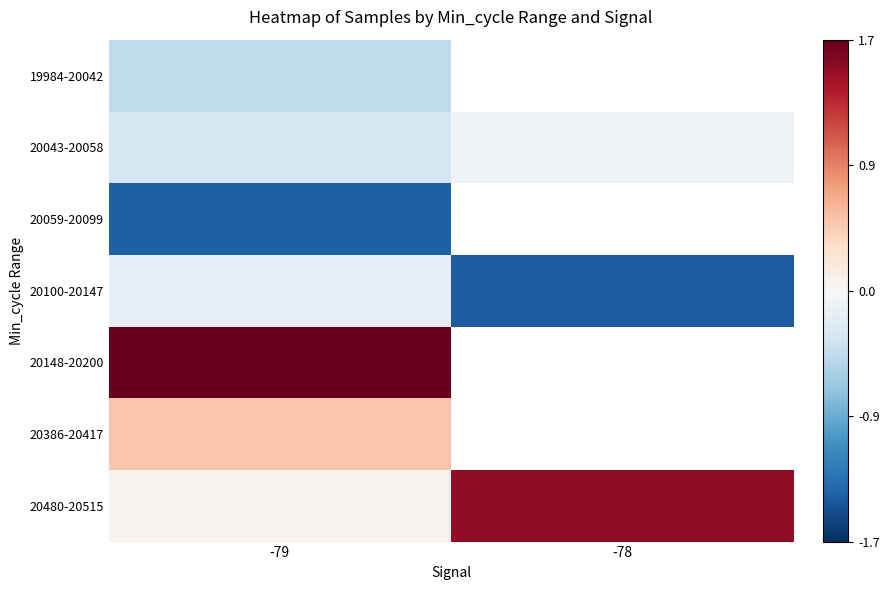

Which series has the largest range (max minus min)?

20480-20515